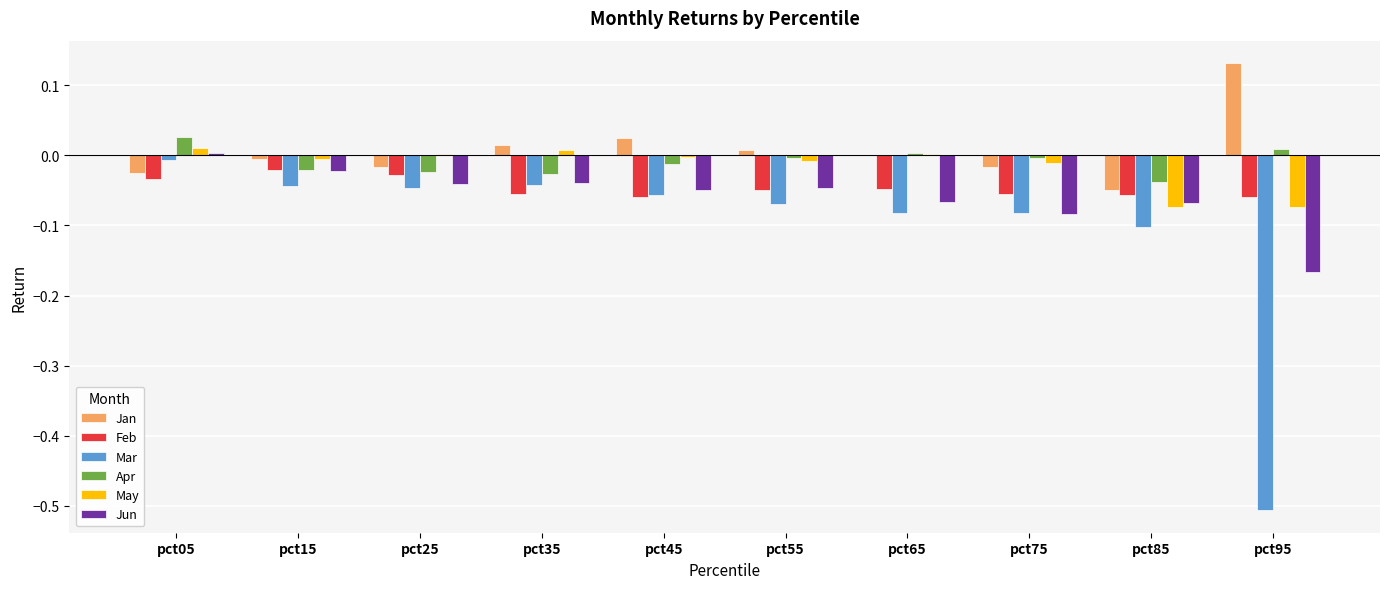

What is the total value across all series at pct85?

-0.4